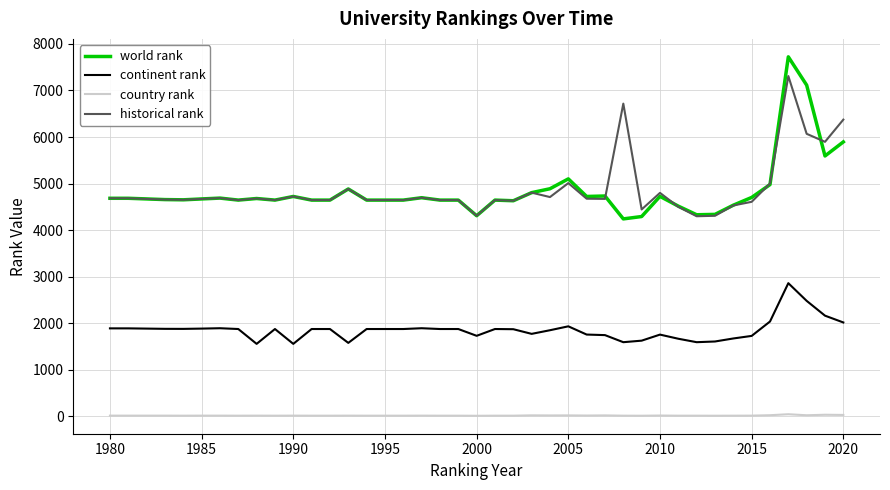

True or false: world rank and continent rank intersect in this chart.

False